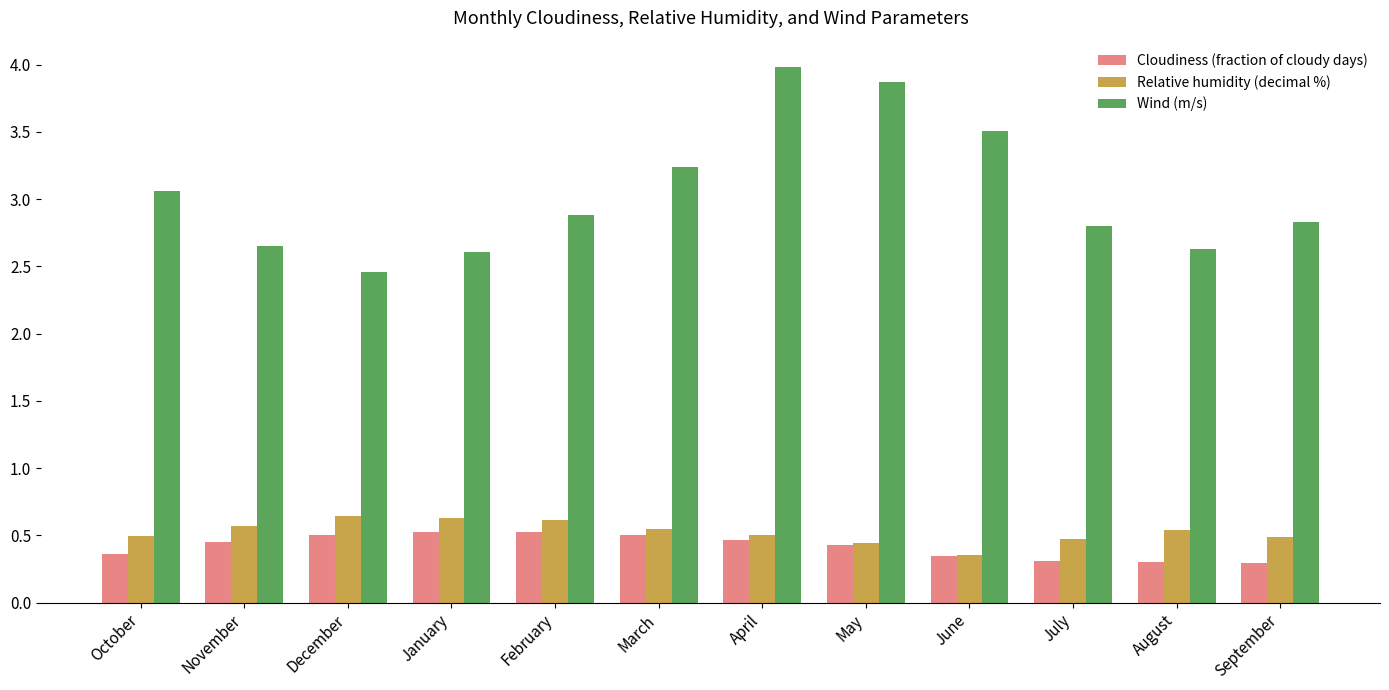

At December, list the series in order from largest to smallest.

Wind (m/s), Relative humidity (decimal %), Cloudiness (fraction of cloudy days)